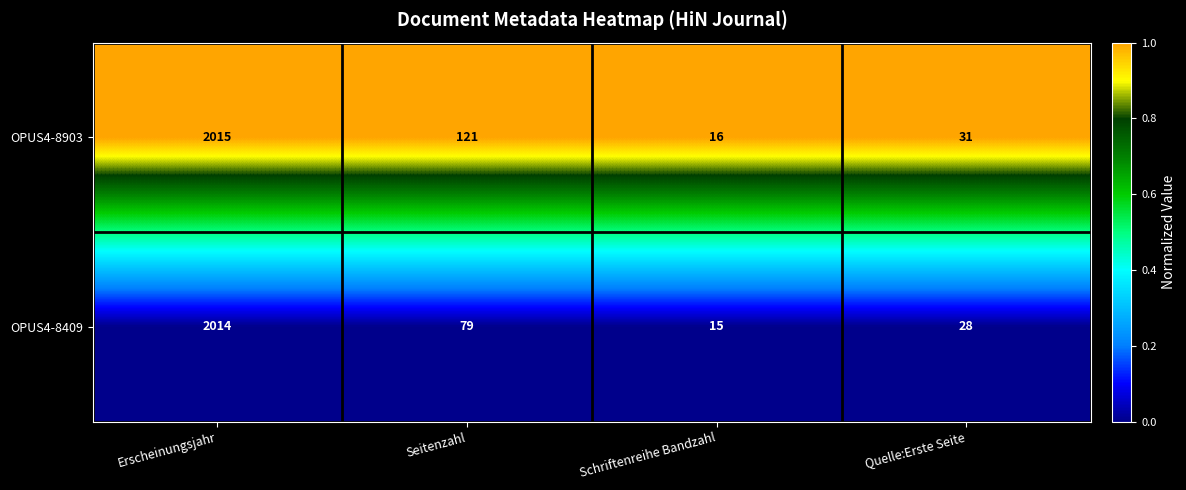

Rank the series at Seitenzahl from lowest to highest value.

OPUS4-8409, OPUS4-8903